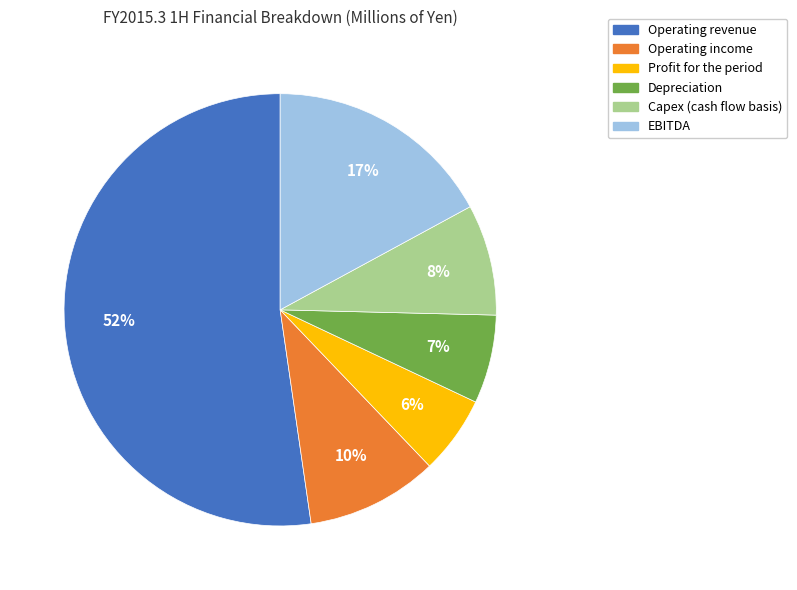

The EBITDA slice represents 17% of the pie. True or false?

True